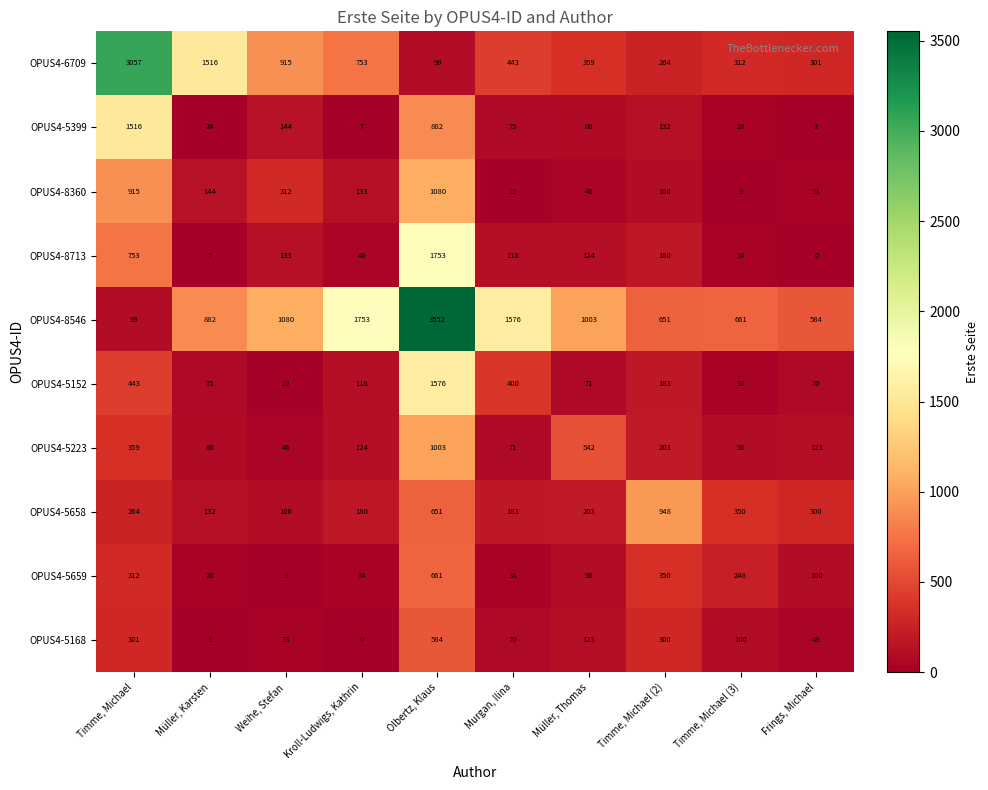

What is the sum of all OPUS4-8713 values?

3148